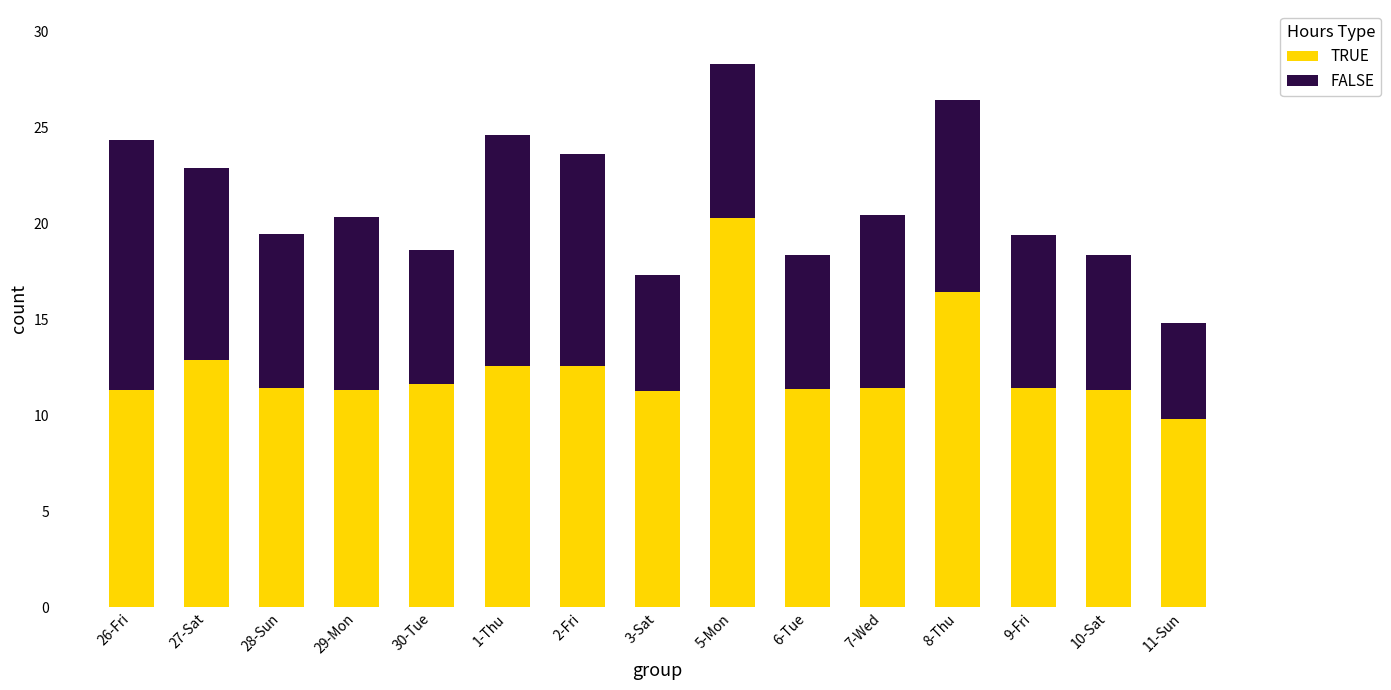

The TRUE series shows 11.3 at 10-Sat. True or false?

True